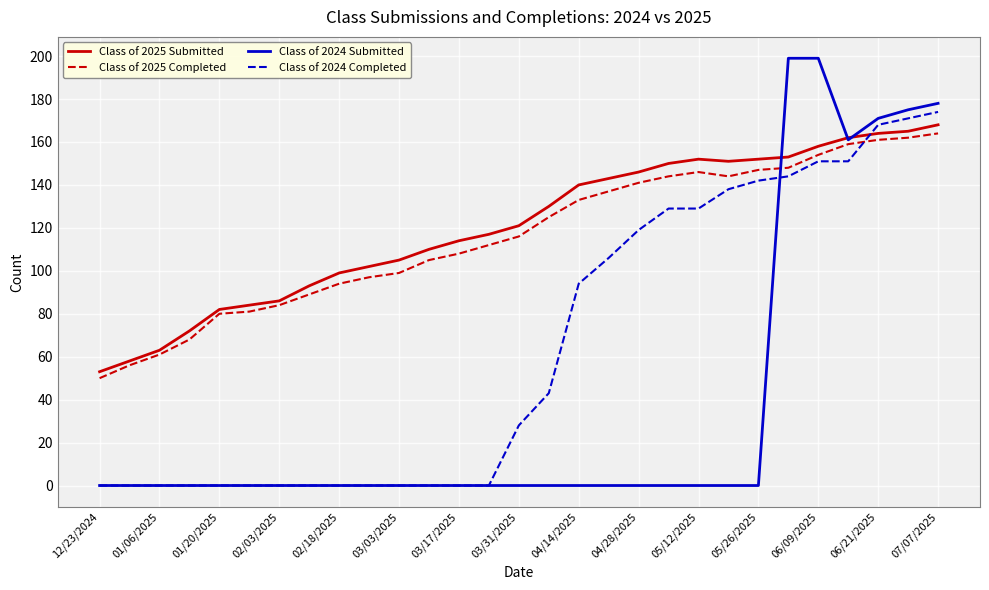

What is the difference between the maximum and minimum values in the Class of 2025 Completed series?

114